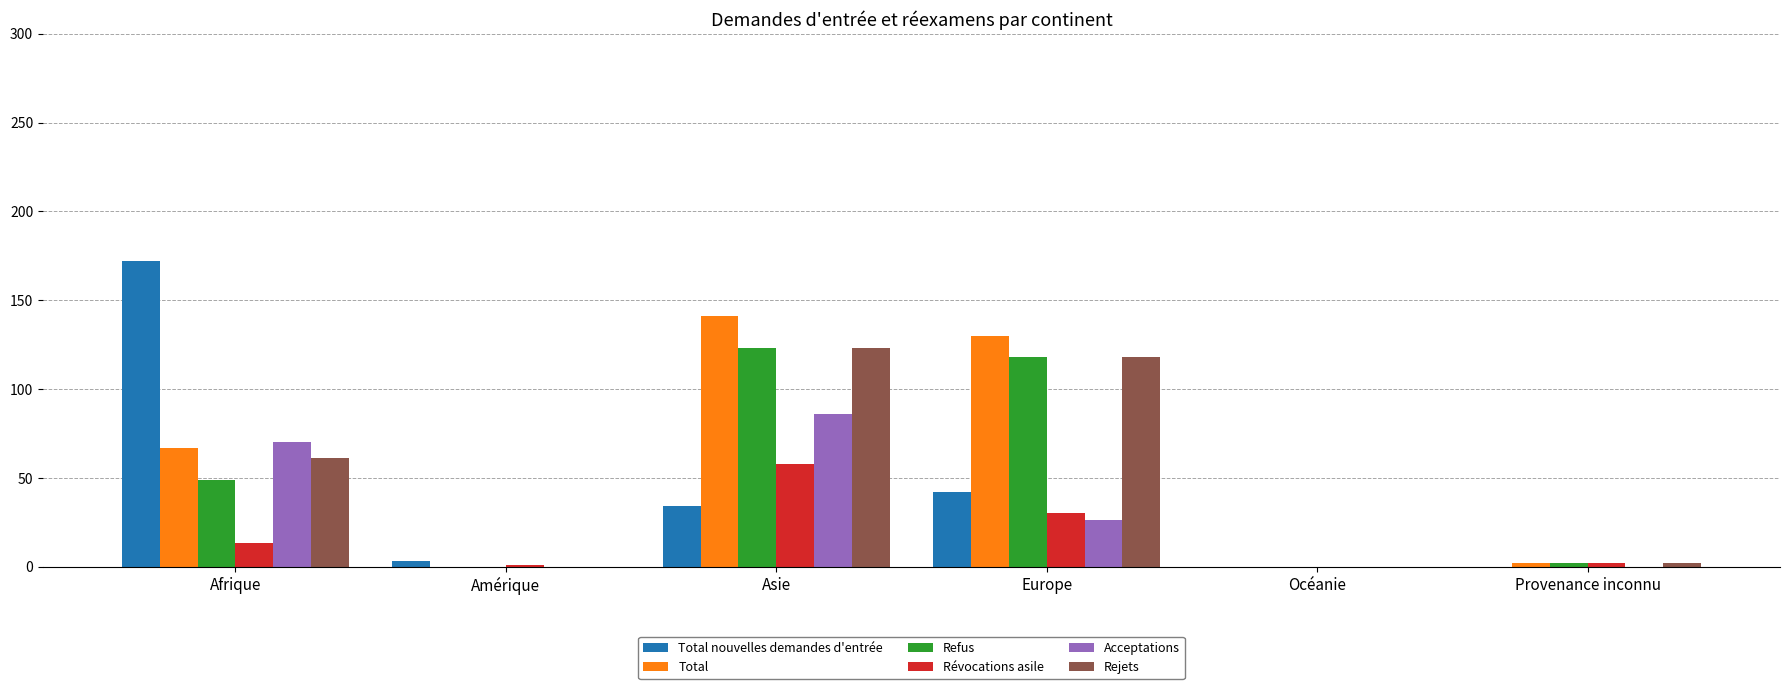

Between Afrique and Océanie, which series saw the biggest shift?

Total nouvelles demandes d'entrée